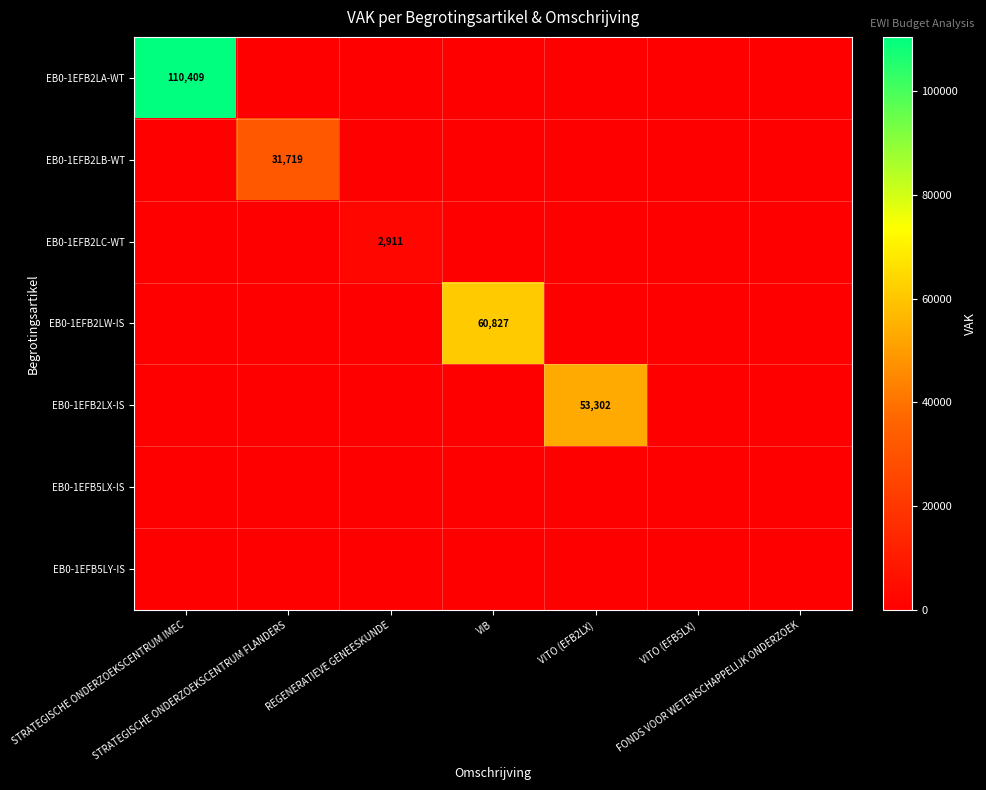

At which category does the chart reach its peak across all series?

STRATEGISCHE ONDERZOEKSCENTRUM IMEC